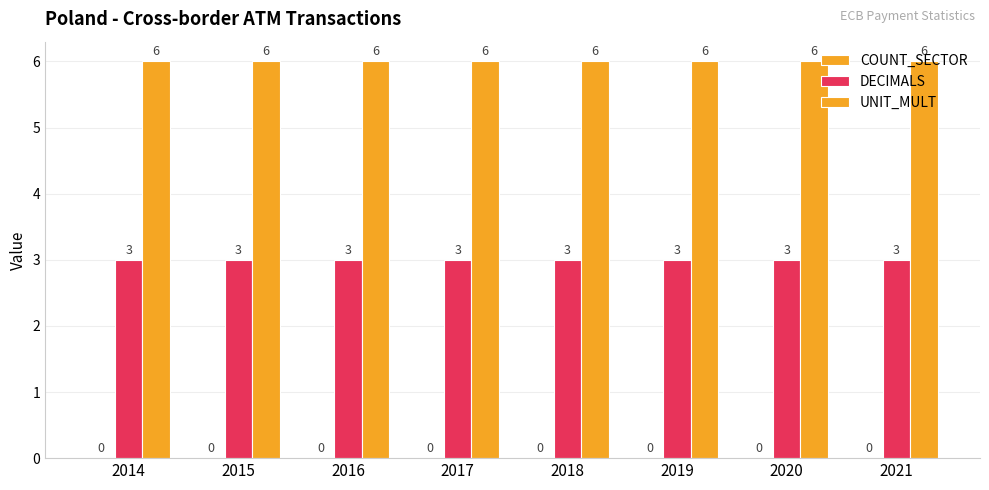

At which label does UNIT_MULT reach its minimum?

2014